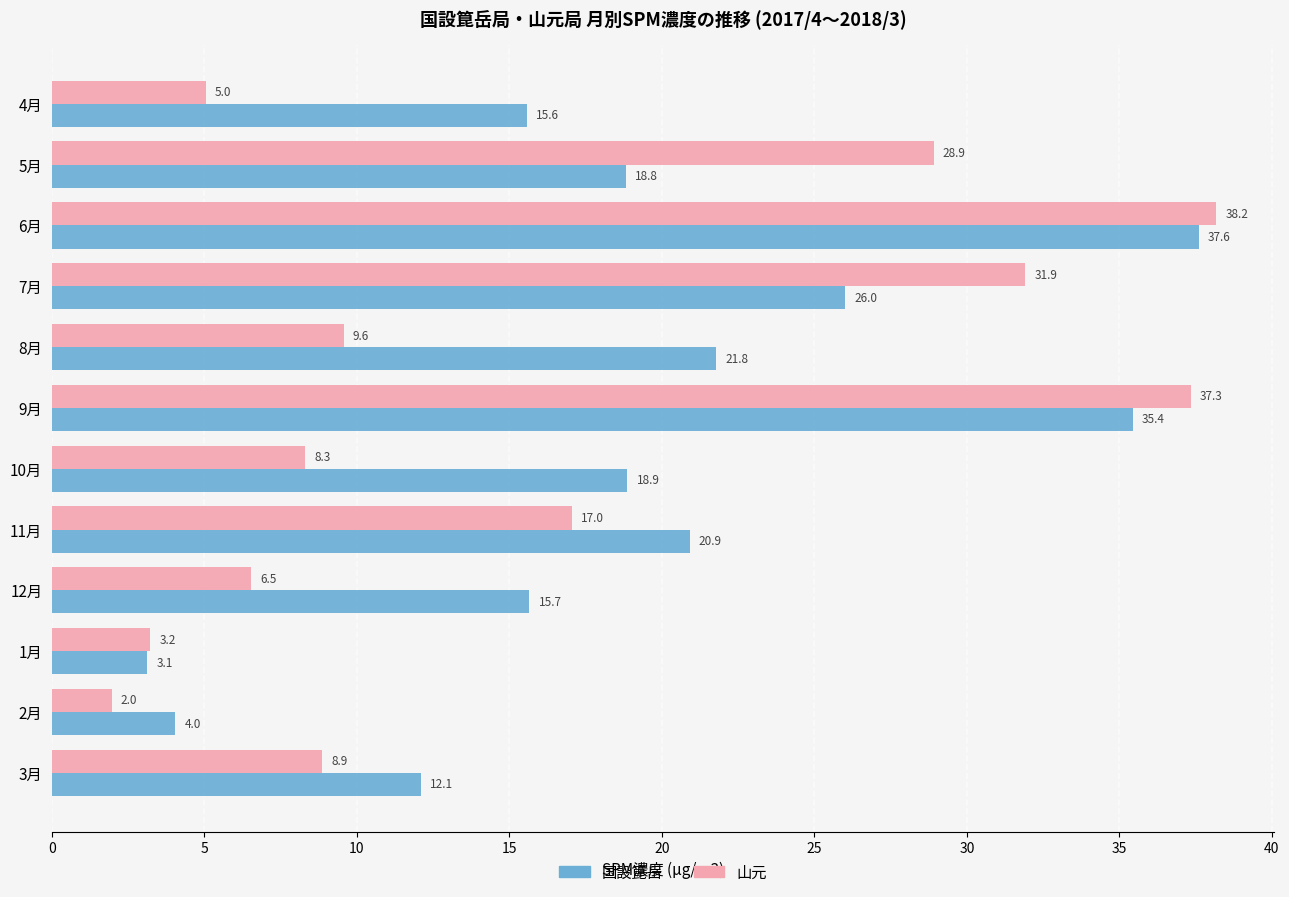

List the series in order of their peak value, highest first.

山元, 国設箟岳